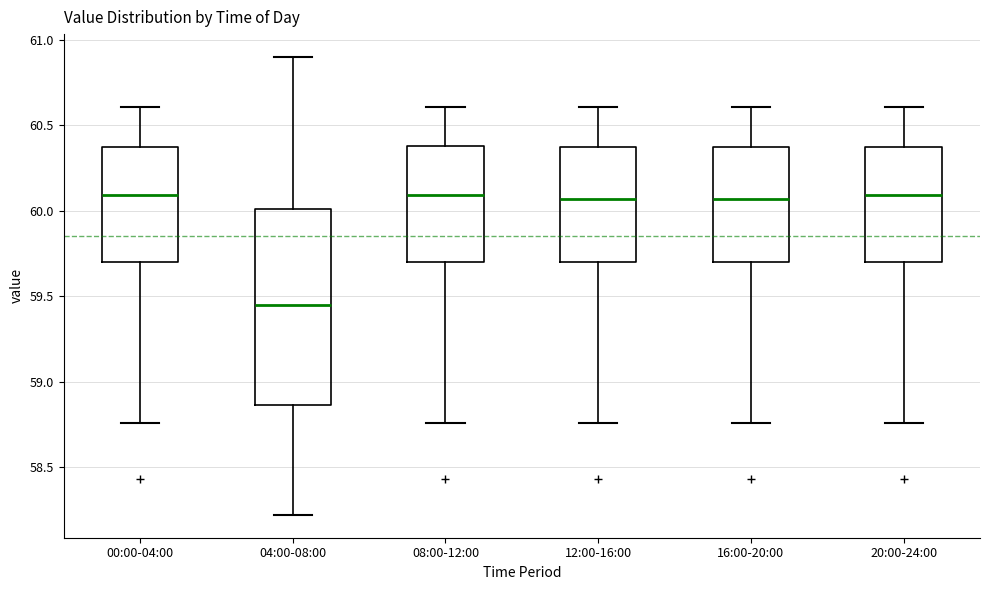

Where does the median line of the box for 04:00-08:00 sit on the y-axis? The values are not printed on the chart, so give them approximately, as read against the axis.

59.45